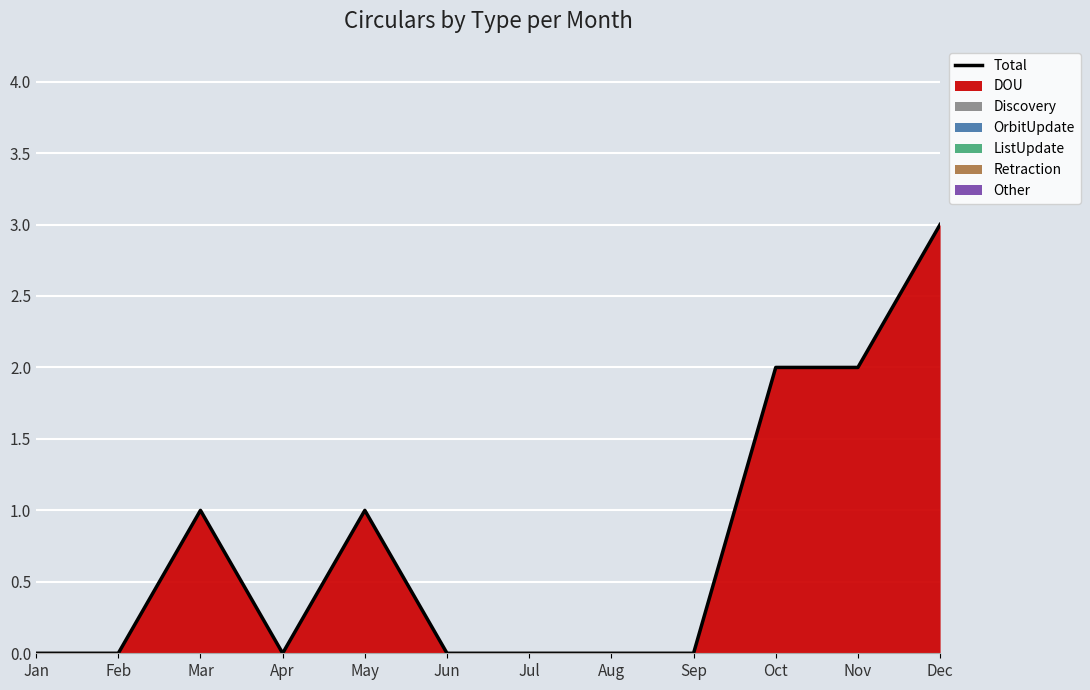

Where is the data nearest to the value 1?

Mar